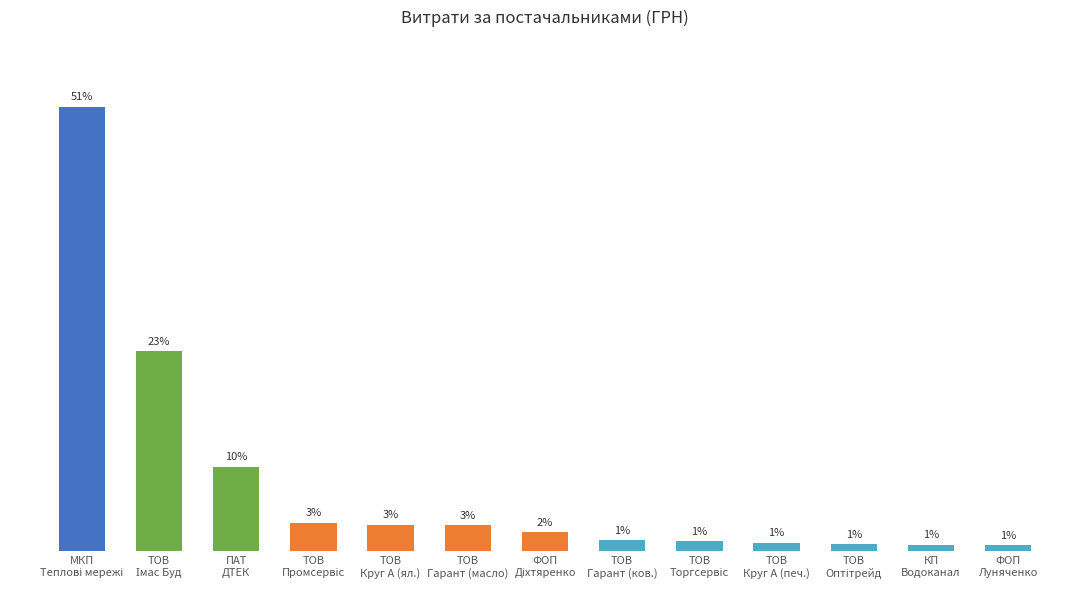

How many categories are shown in the chart?

13